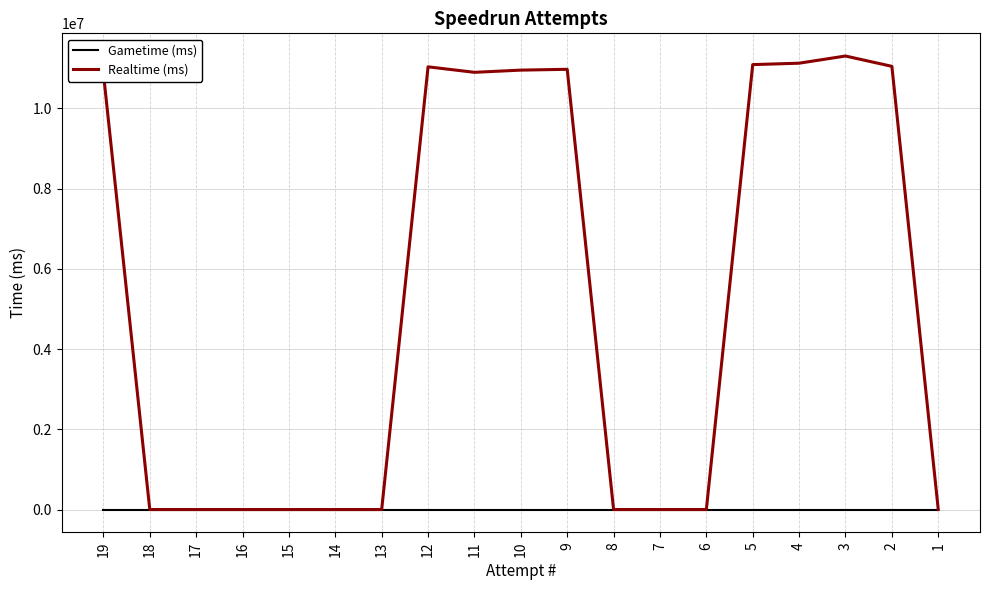

Which category has the lowest value in the Gametime (ms) series?

19